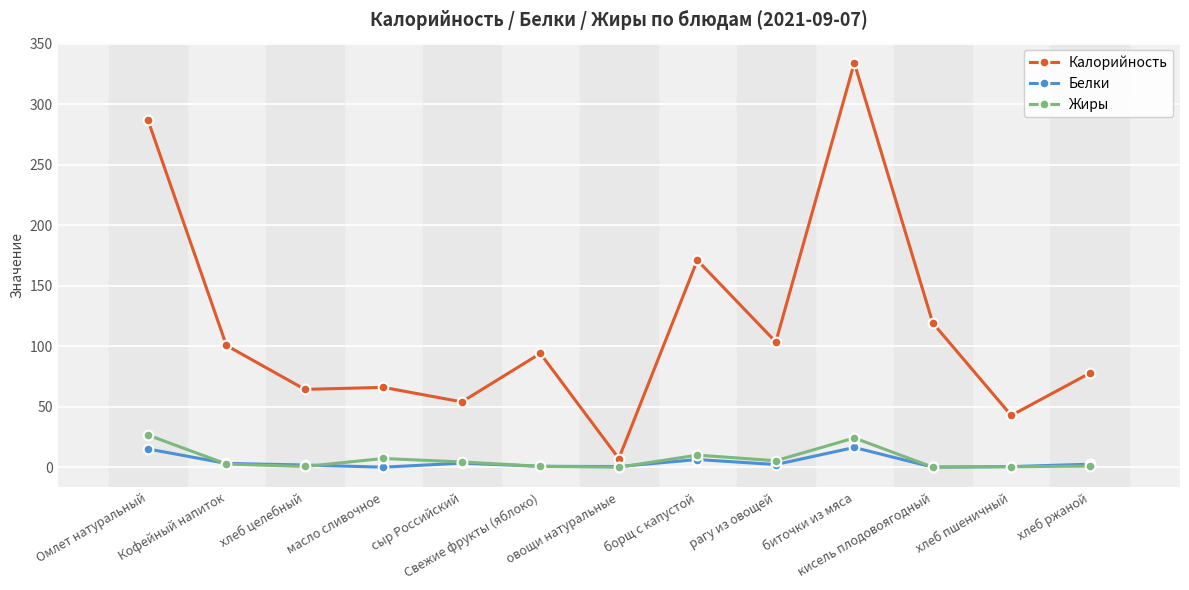

What is the difference between the maximum and minimum values in the Калорийность series?

326.8